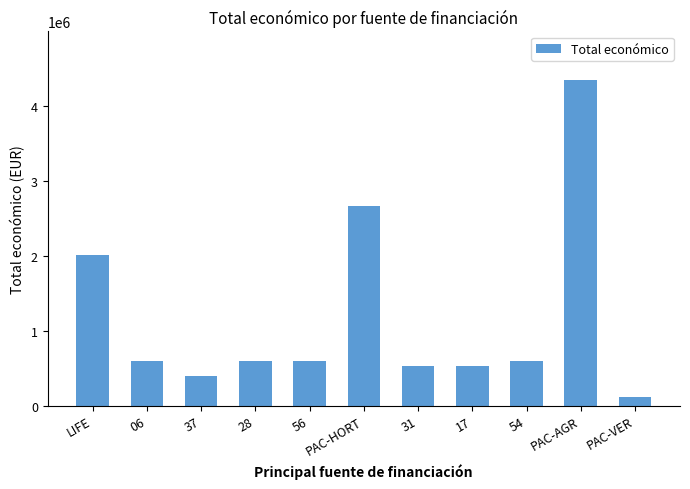

What is the change in value from LIFE to 06?

-1413924